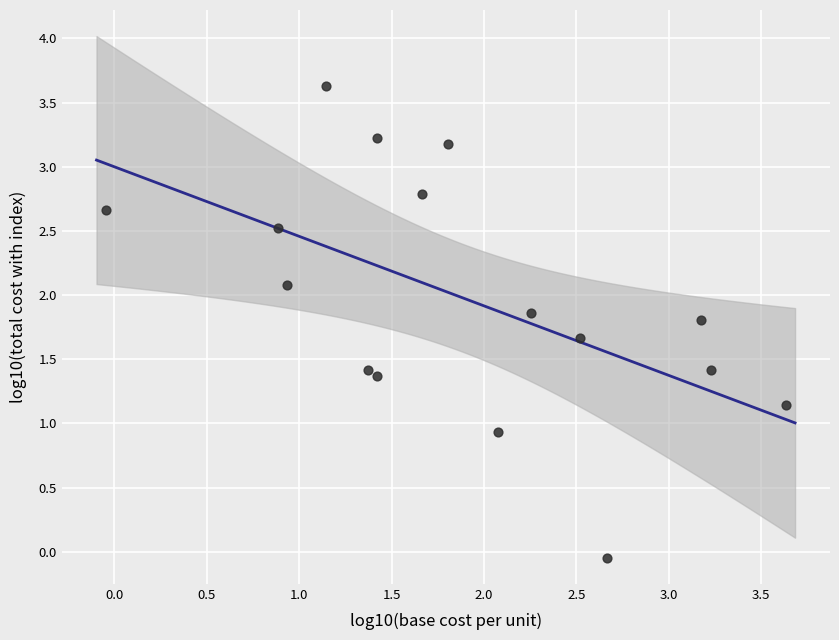

What Y value in the scatter plot is closest to 1?

0.9